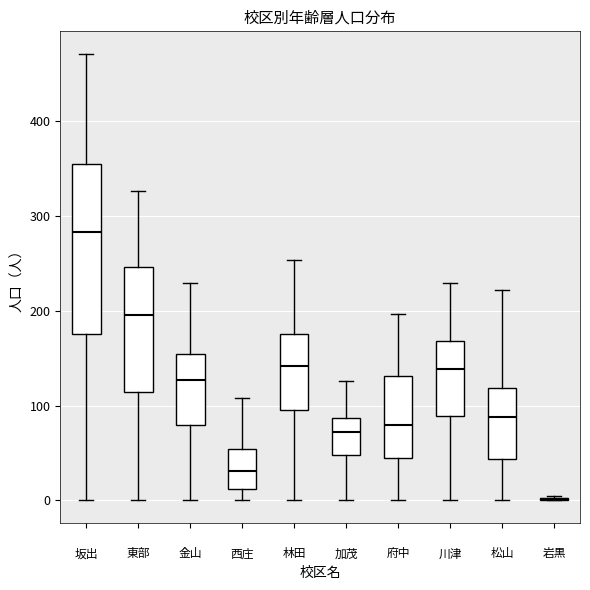

Reading left to right, read every box against the y-axis: the position of its median line, the range the box covers, and the ends of its whiskers. The values are not printed on the chart, so give them approximately, as read against the axis.

坂出: median 280, box 180 to 360, whiskers 0 to 470
東部: median 200, box 110 to 250, whiskers 0 to 330
金山: median 130, box 80 to 150, whiskers 0 to 230
西庄: median 30, box 10 to 50, whiskers 0 to 110
林田: median 140, box 100 to 180, whiskers 0 to 250
加茂: median 70, box 50 to 90, whiskers 0 to 130
府中: median 80, box 40 to 130, whiskers 0 to 200
川津: median 140, box 90 to 170, whiskers 0 to 230
松山: median 90, box 40 to 120, whiskers 0 to 220
岩黒: box collapsed to a line at 0, whiskers 0 to 10